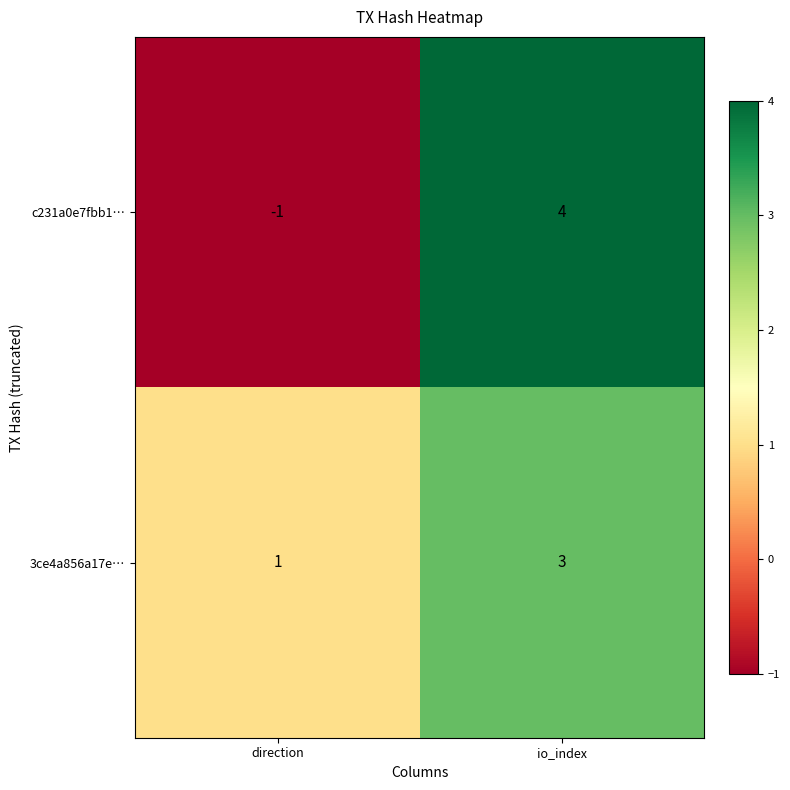

What is the maximum value for c231a0e7fbb1…?

4